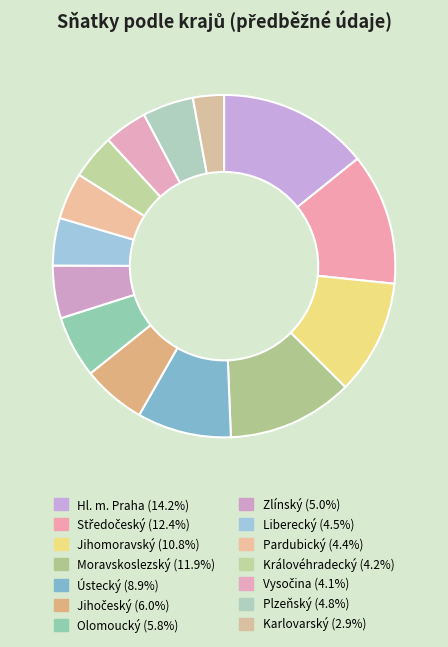

What percentage is NOT represented by Olomoucký?

94.2%